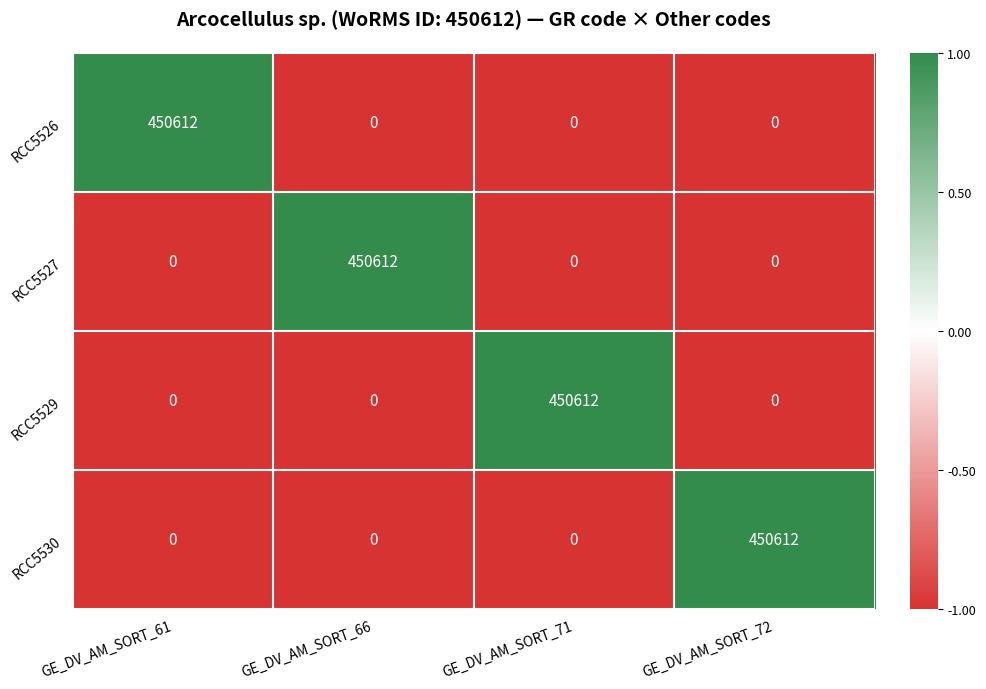

Which category has the highest value in the RCC5529 series?

GE_DV_AM_SORT_71